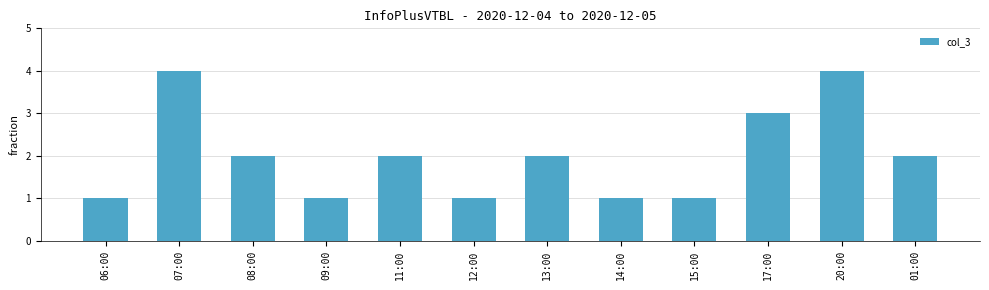

What is the greatest value displayed?

4